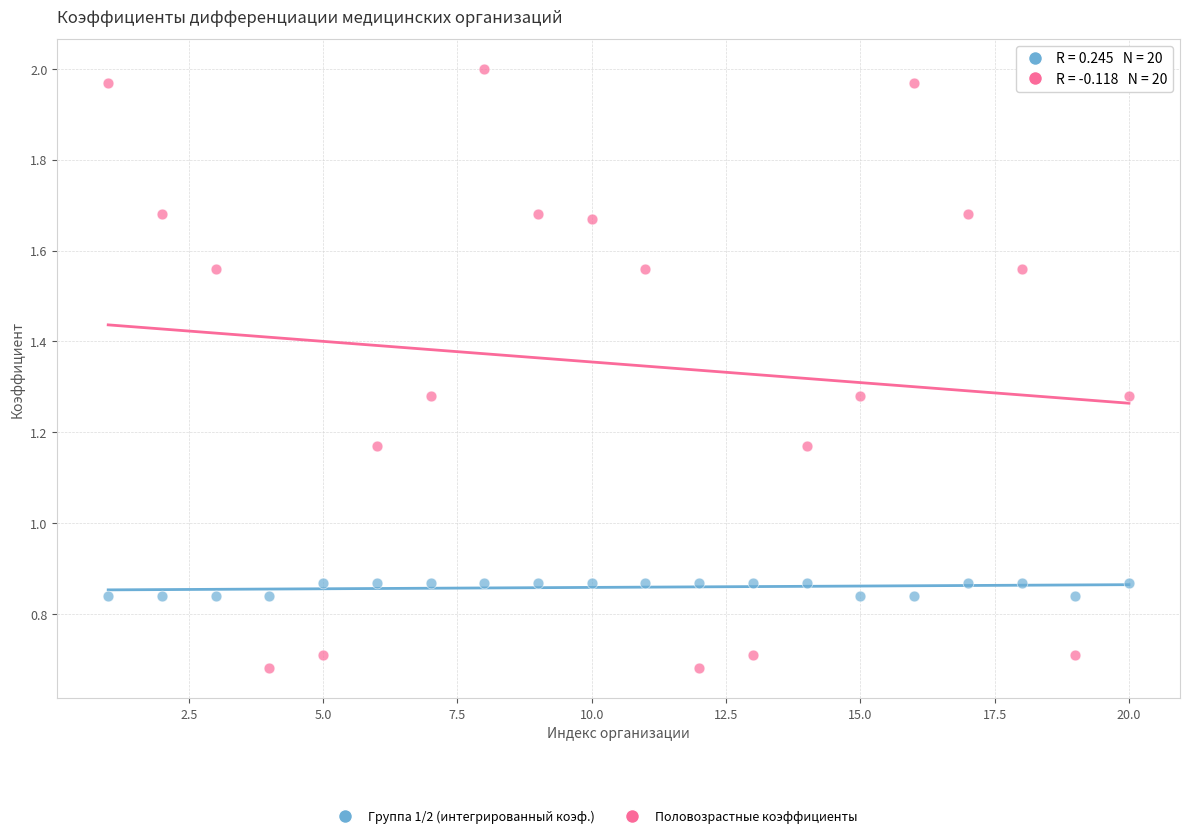

Which series contains the highest Y value?

Половозрастные коэффициенты